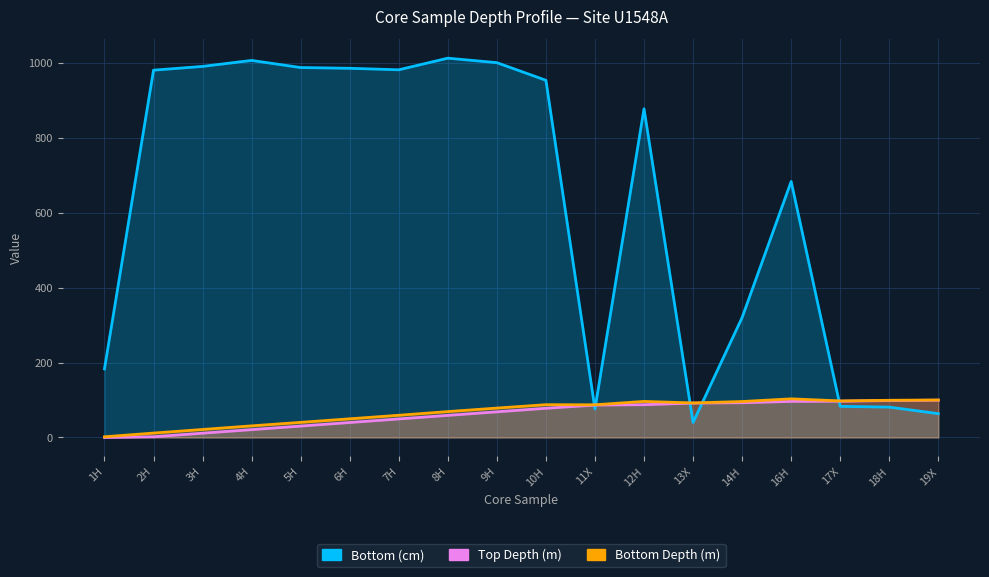

What is the difference between the highest and lowest values at 16H?

586.8